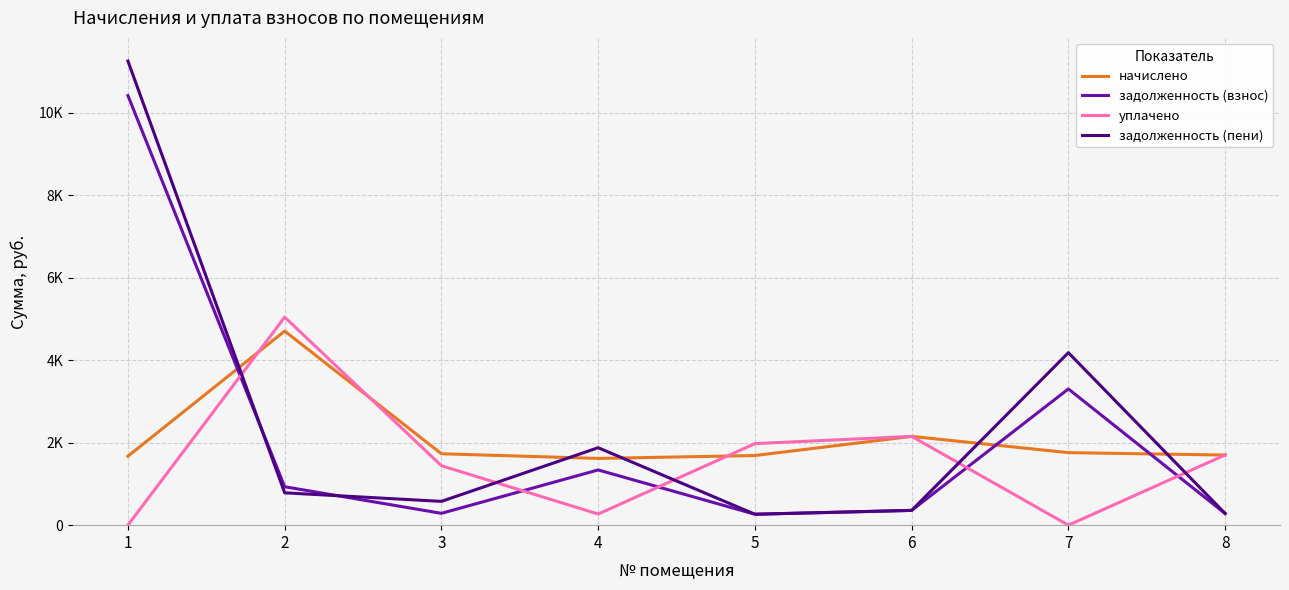

Is this an area chart (filled region under the line)?

No